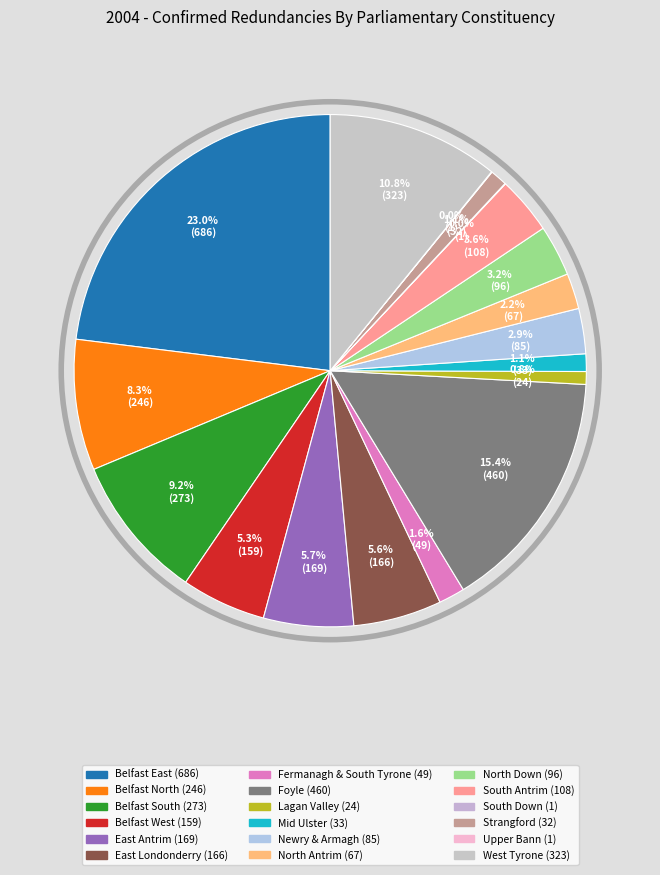

What is the ratio of the value at Strangford to the value at East Londonderry?

0.2